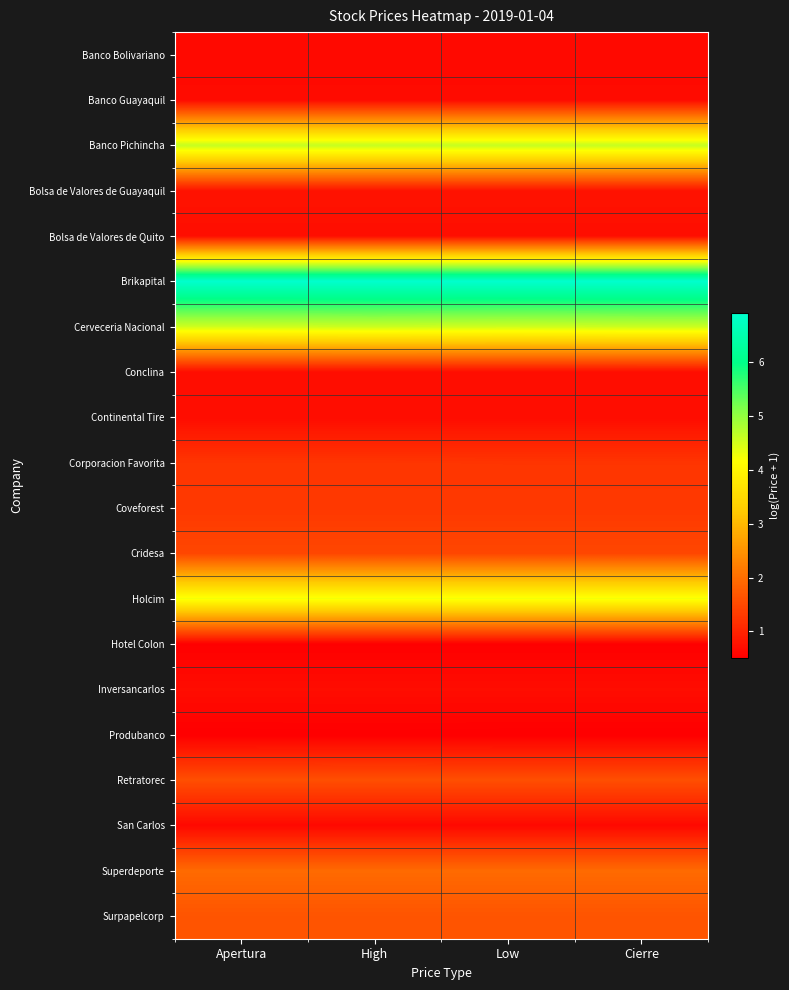

Between Apertura and Low, which is larger?

Apertura